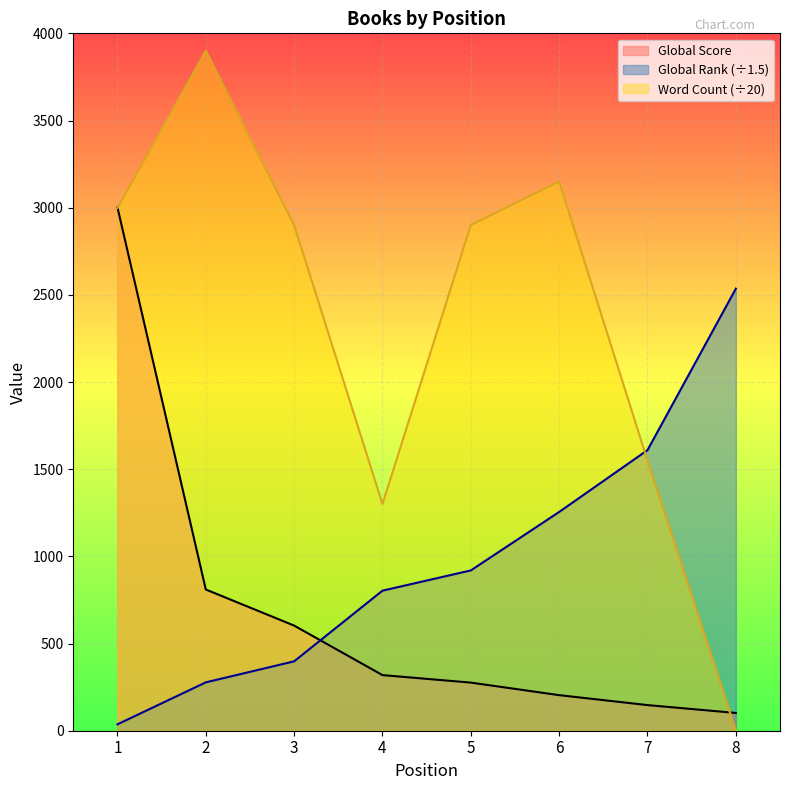

Which series has the largest range (max minus min)?

Word Count (÷20)